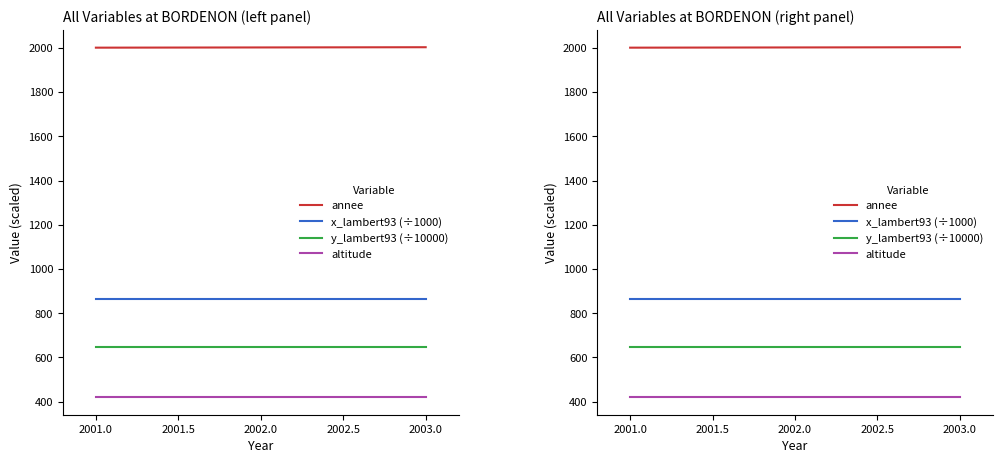

Reading left to right, what are all the values shown in this chart?

annee: 2001.0	2002.0	2003.0
x_lambert93 (÷1000): 862.8	862.8	862.8
y_lambert93 (÷10000): 648.5	648.5	648.5
altitude: 420.0	420.0	420.0